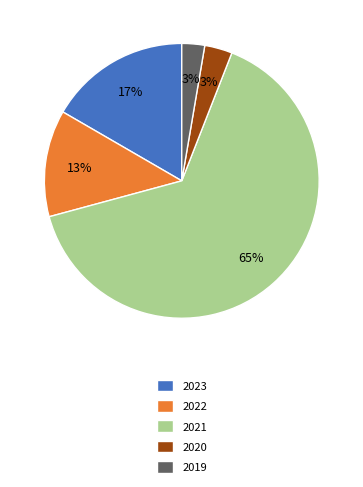

To the nearest percent, what portion does 2023 represent?

17%